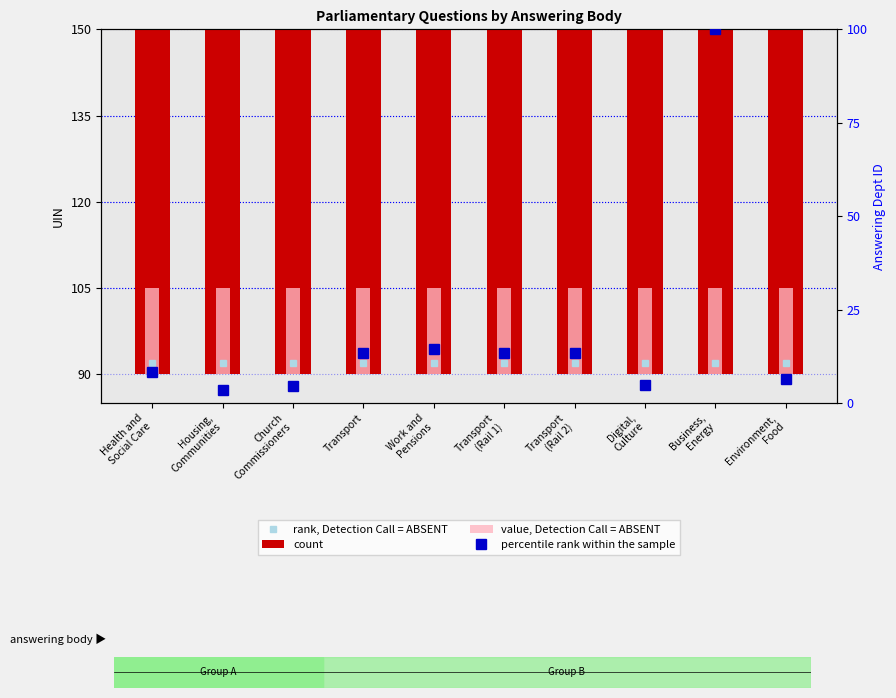

What position from the left is Housing,
Communities?

2